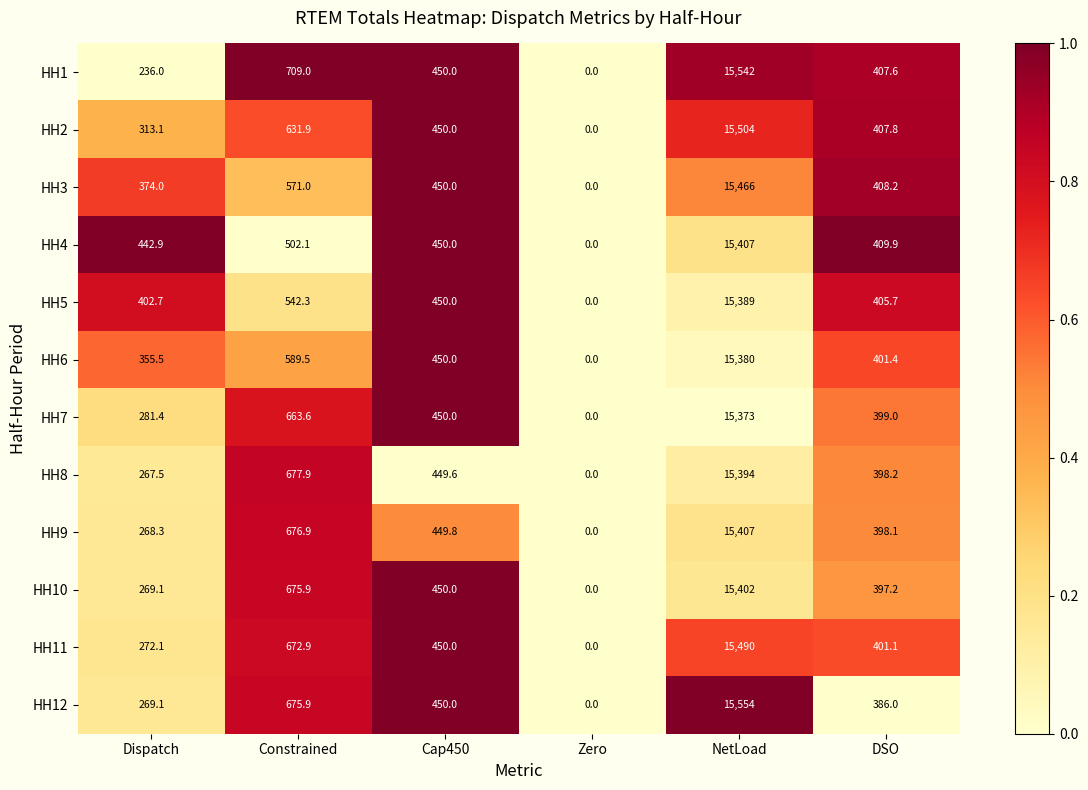

Which series has the widest spread of values?

HH12